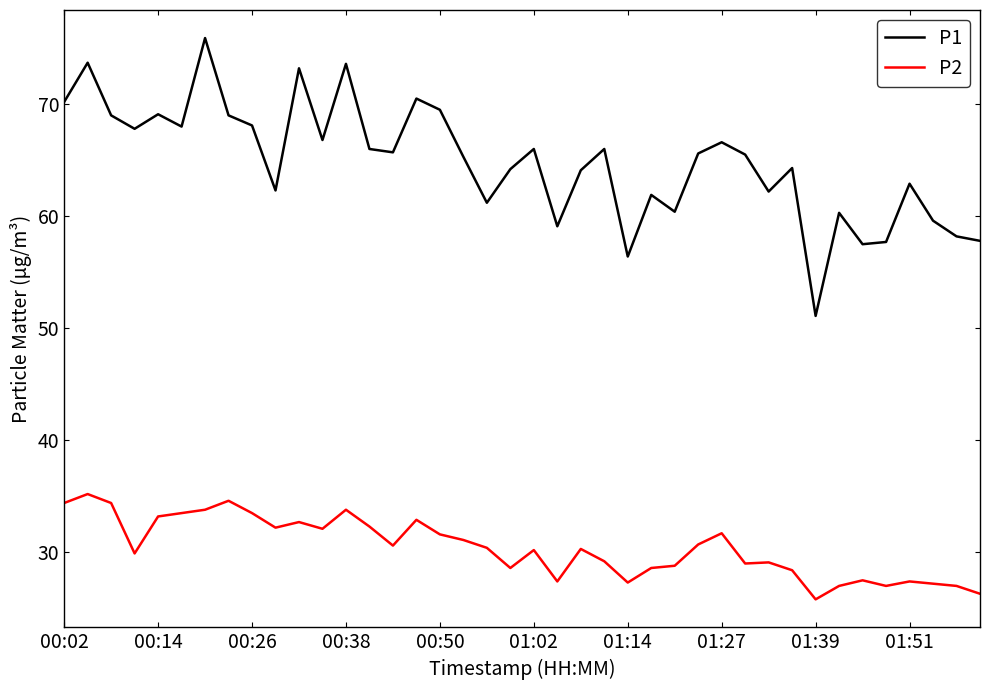

What is the difference between the maximum and minimum values in the P1 series?

24.8